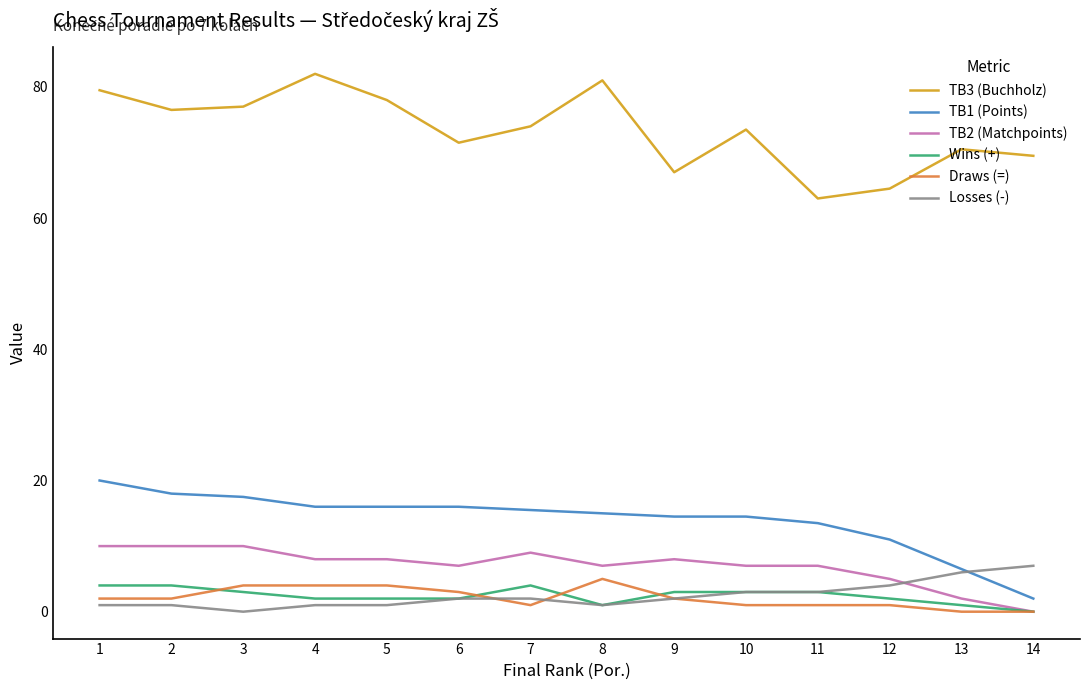

The Draws (=) series shows 0.0 at 14. True or false?

True